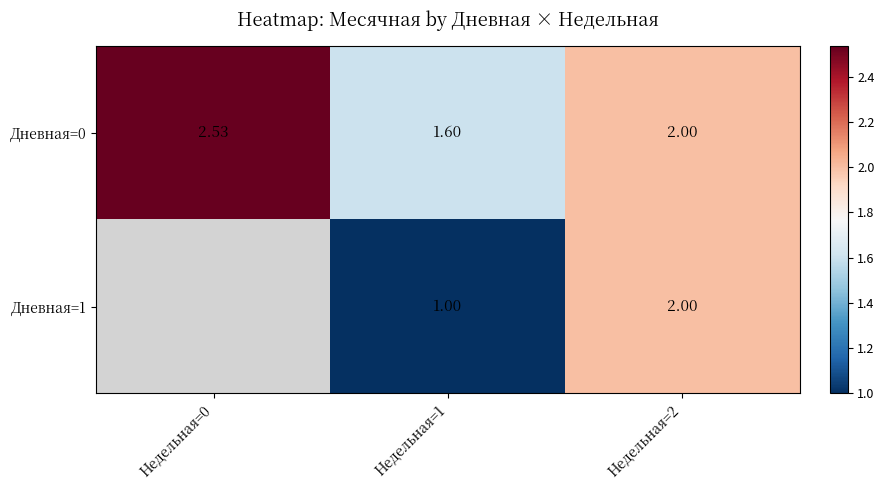

What is the difference between the maximum and minimum values in the Дневная=0 series?

0.9